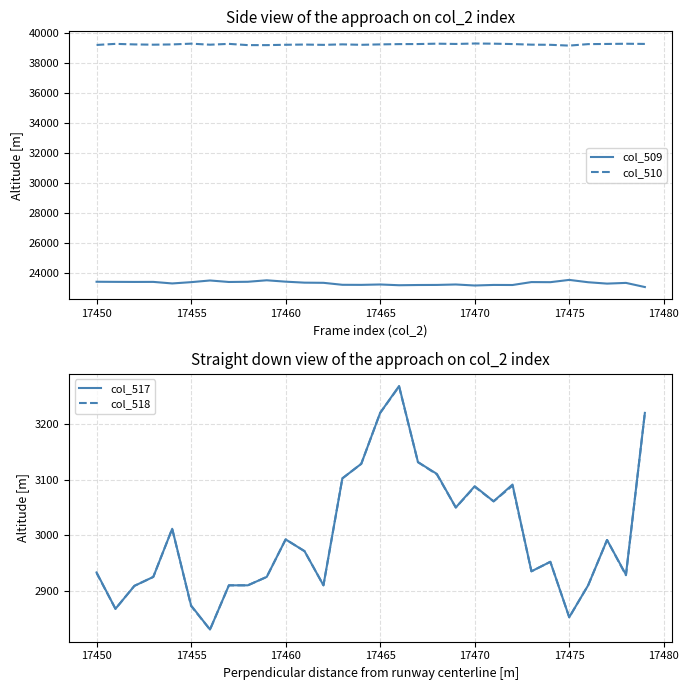

In col_510, how many points are lower than both neighbors (excluding endpoints)?

7